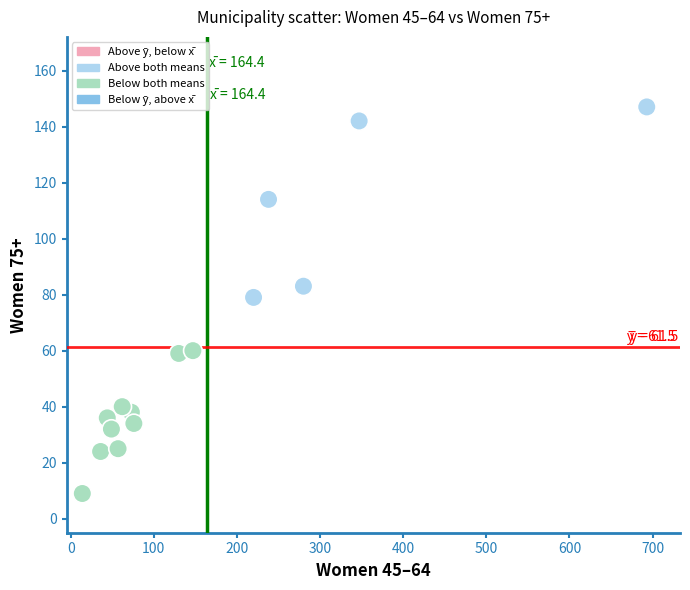

What is the range of Y values (max minus min)?

138